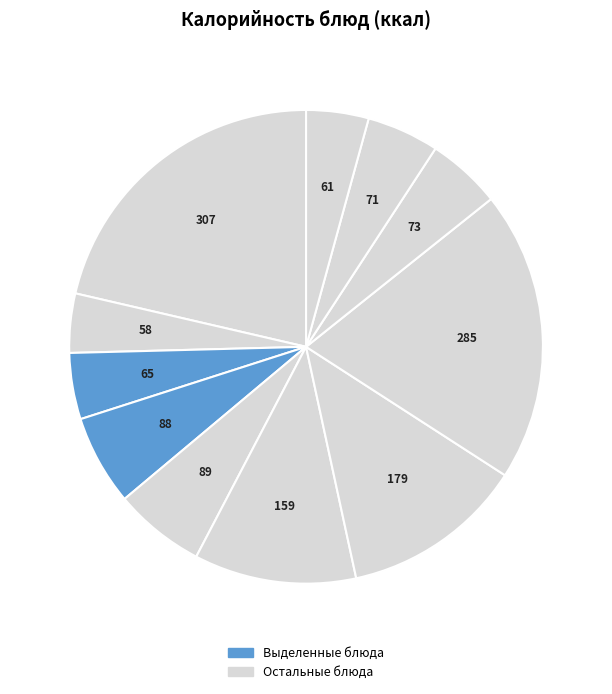

Rank the categories by value from lowest to highest.

Чай с сахаром, хлеб ржаной, Батон, хлеб пшеничный, Напиток из шиповника, Йогурт, Салат из свежей капусты с морковью, Суп рассольник с курицей, Биточек, Макароны отварные, Каша гречневая молочная